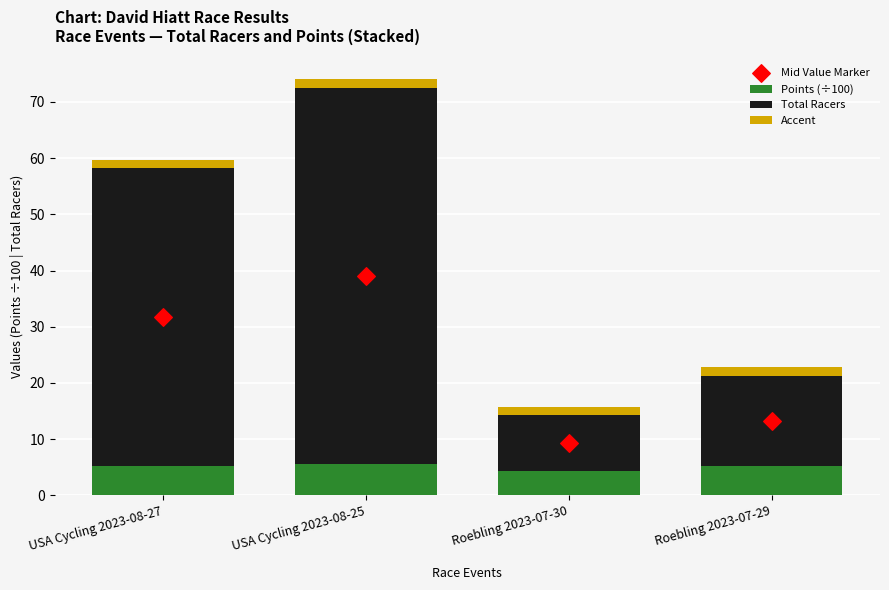

What are all the series names shown in the legend?

Points (÷100), Total Racers, Accent, Mid Value Marker